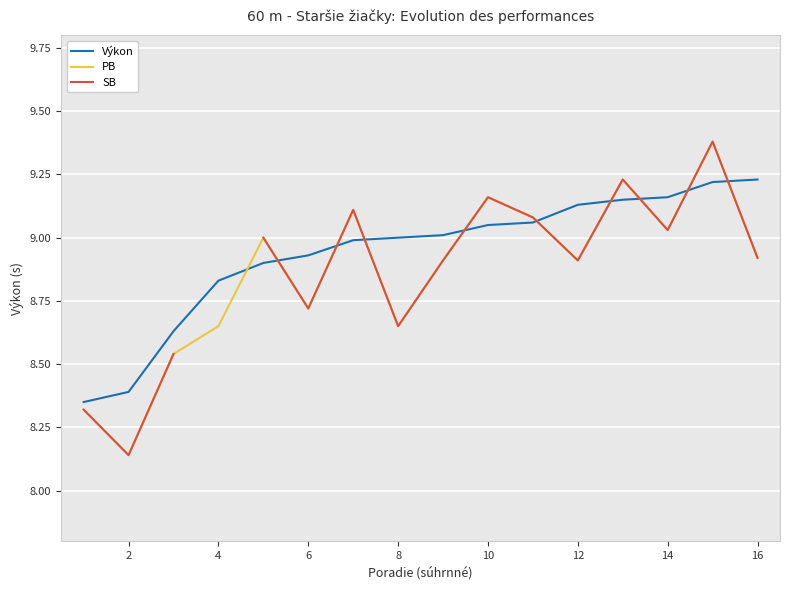

True or false: SB and PB cross at least once.

False